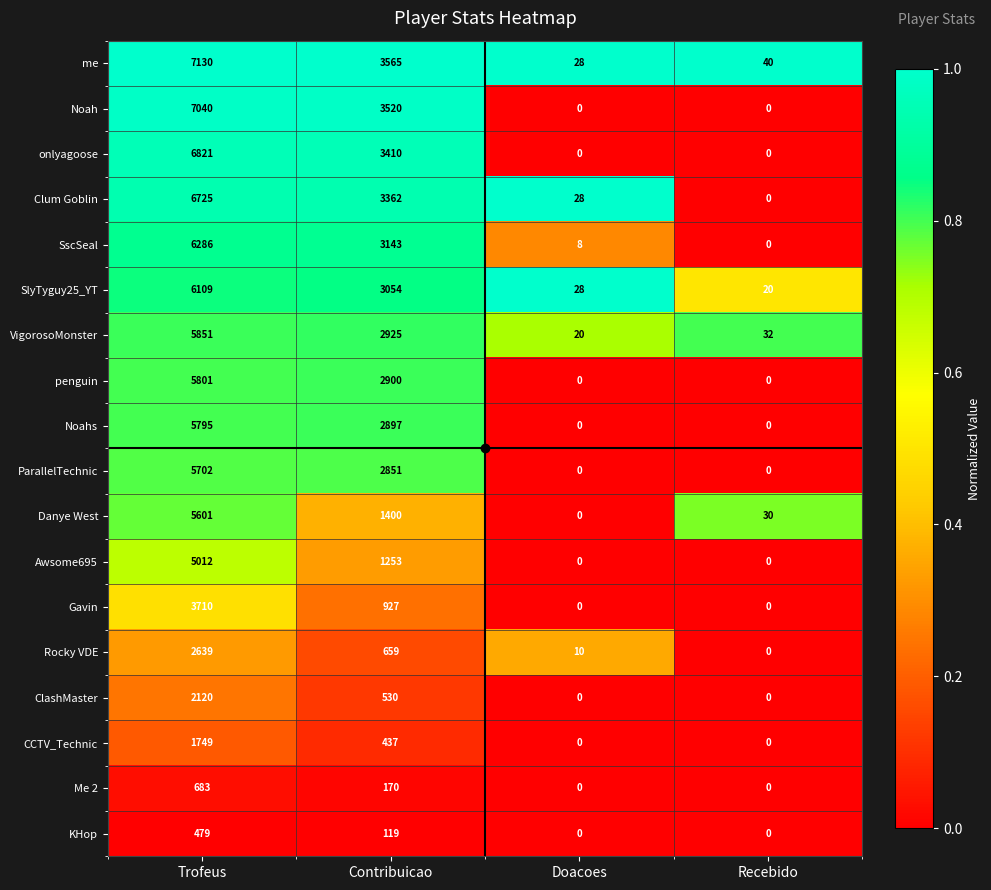

At which category is the sum across all series the highest?

Trofeus